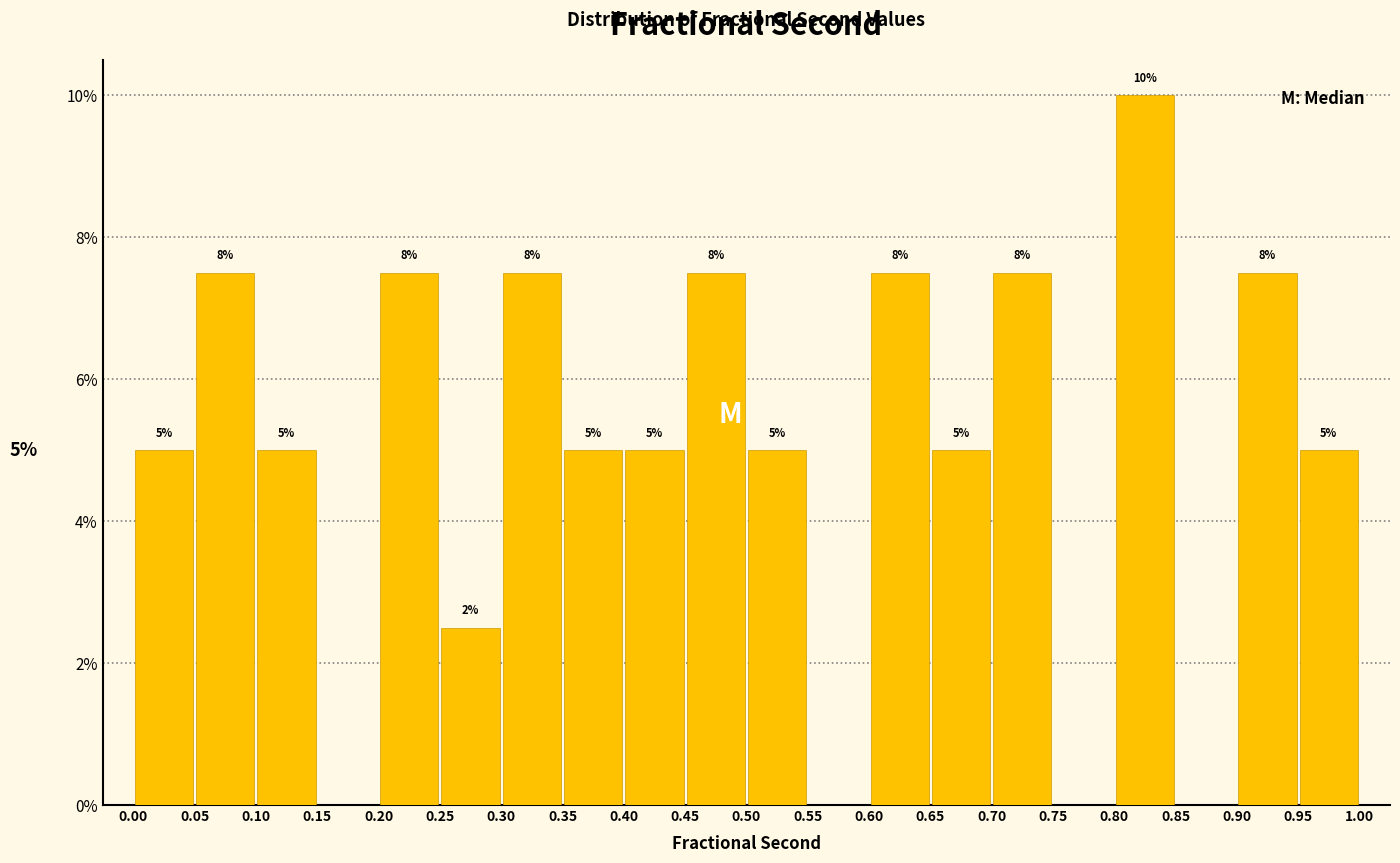

Which range on the x-axis has the tallest bar?

0.80 to 0.85